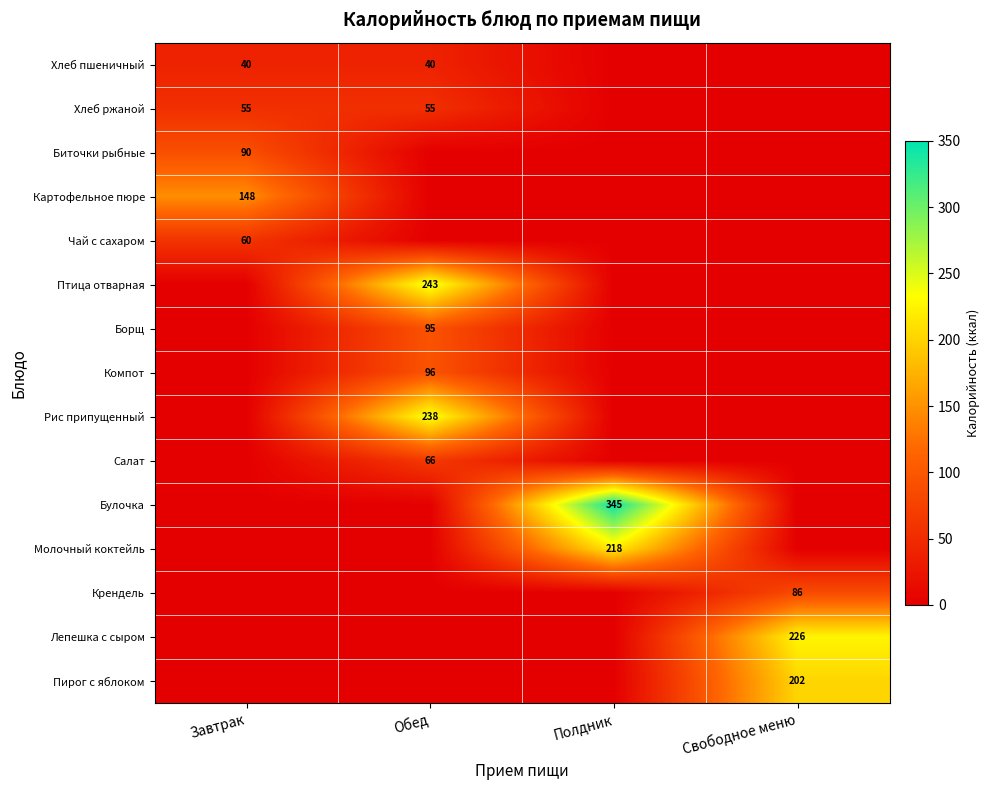

What is the sum of the Хлеб ржаной values at Завтрак and Обед?

110